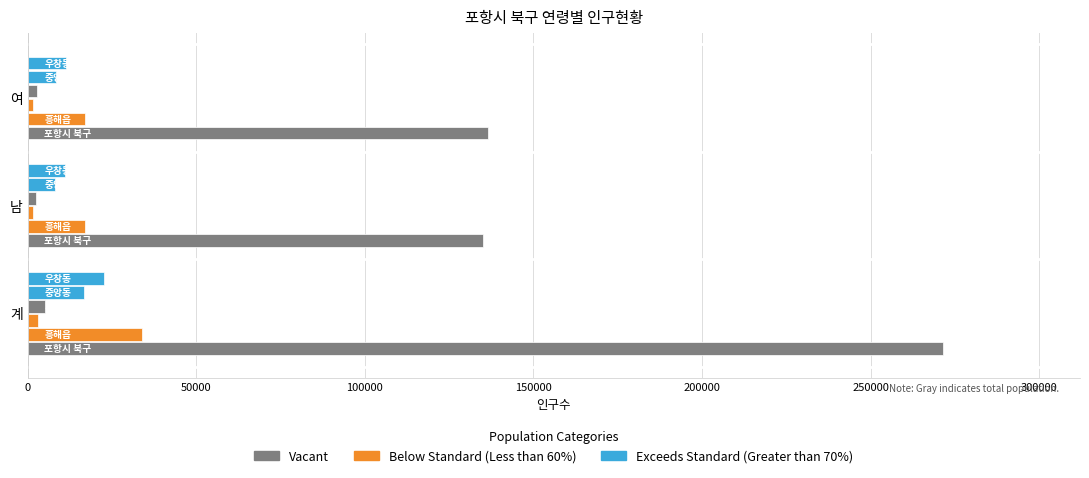

How many data points does each series have?

3